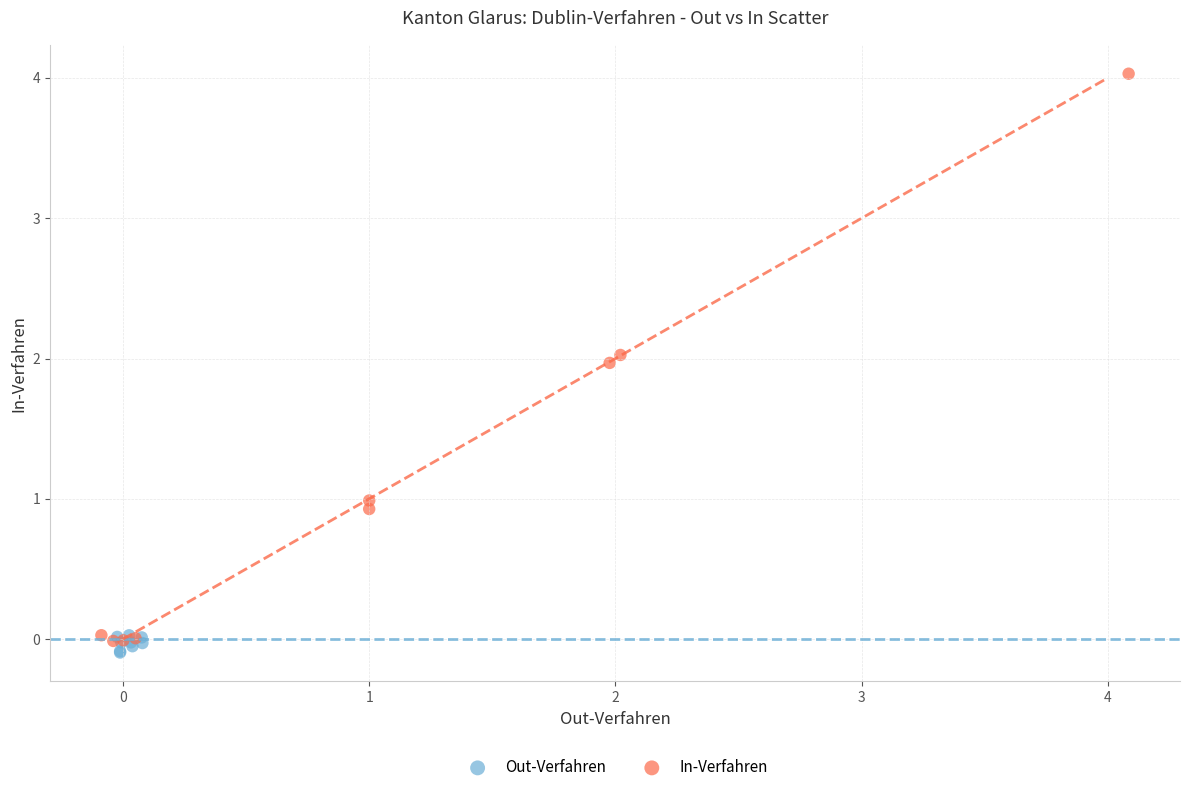

Which series has the widest spread of Y values?

In-Verfahren